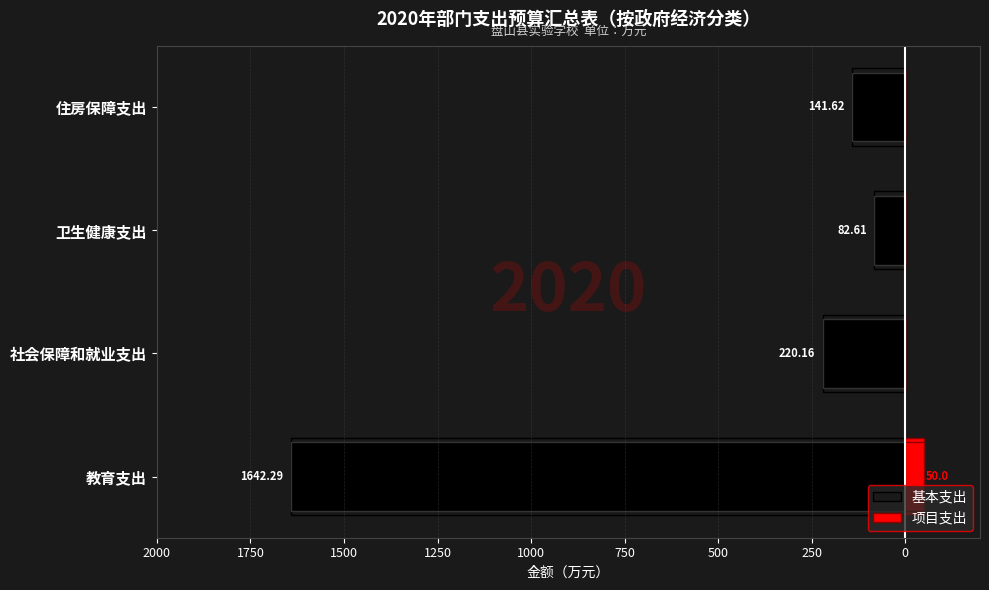

What is the difference between the maximum and minimum values in the 项目支出 series?

50.0